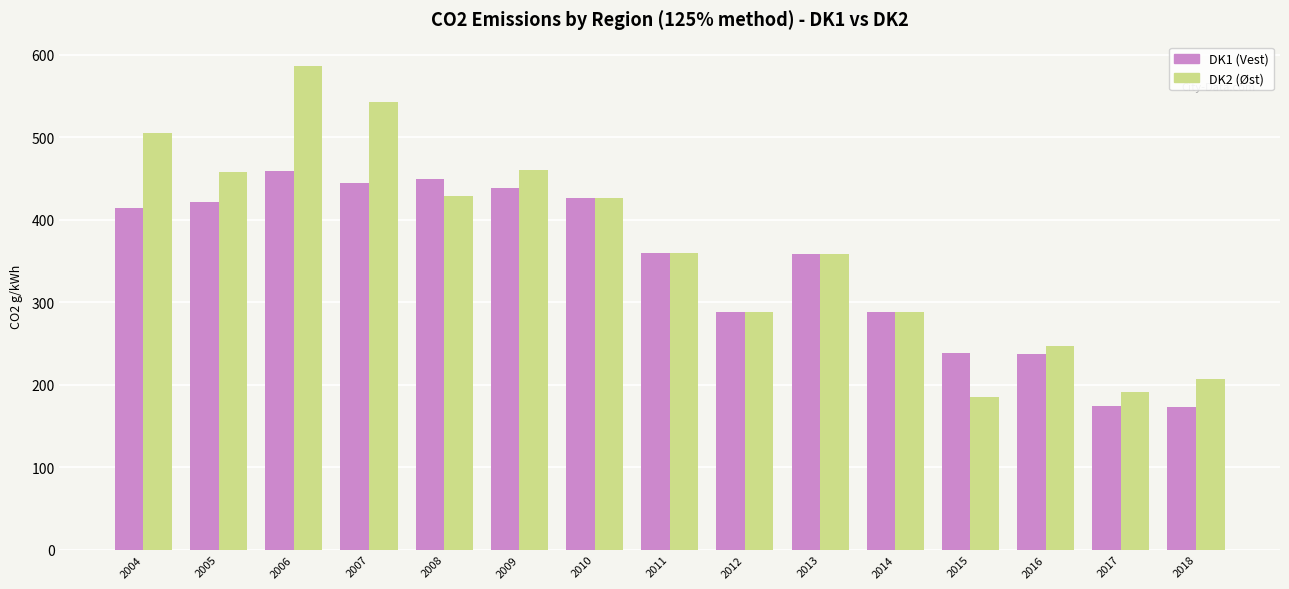

Which series has the largest range (max minus min)?

DK2 (Øst)